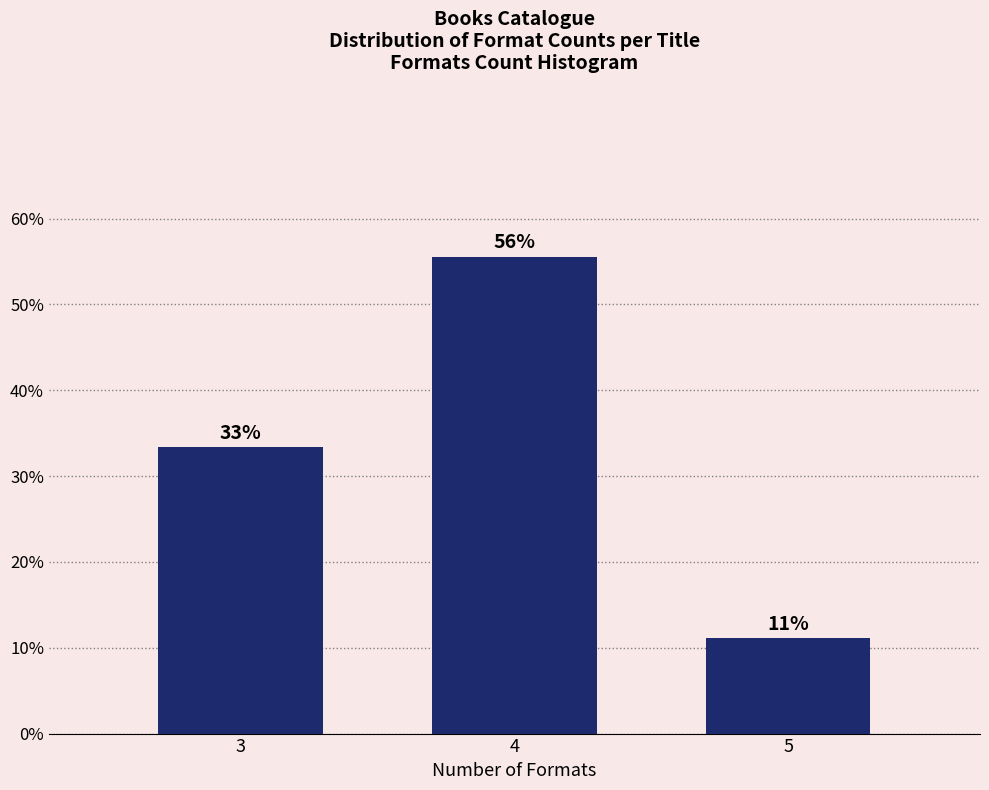

Are the bars horizontal?

No